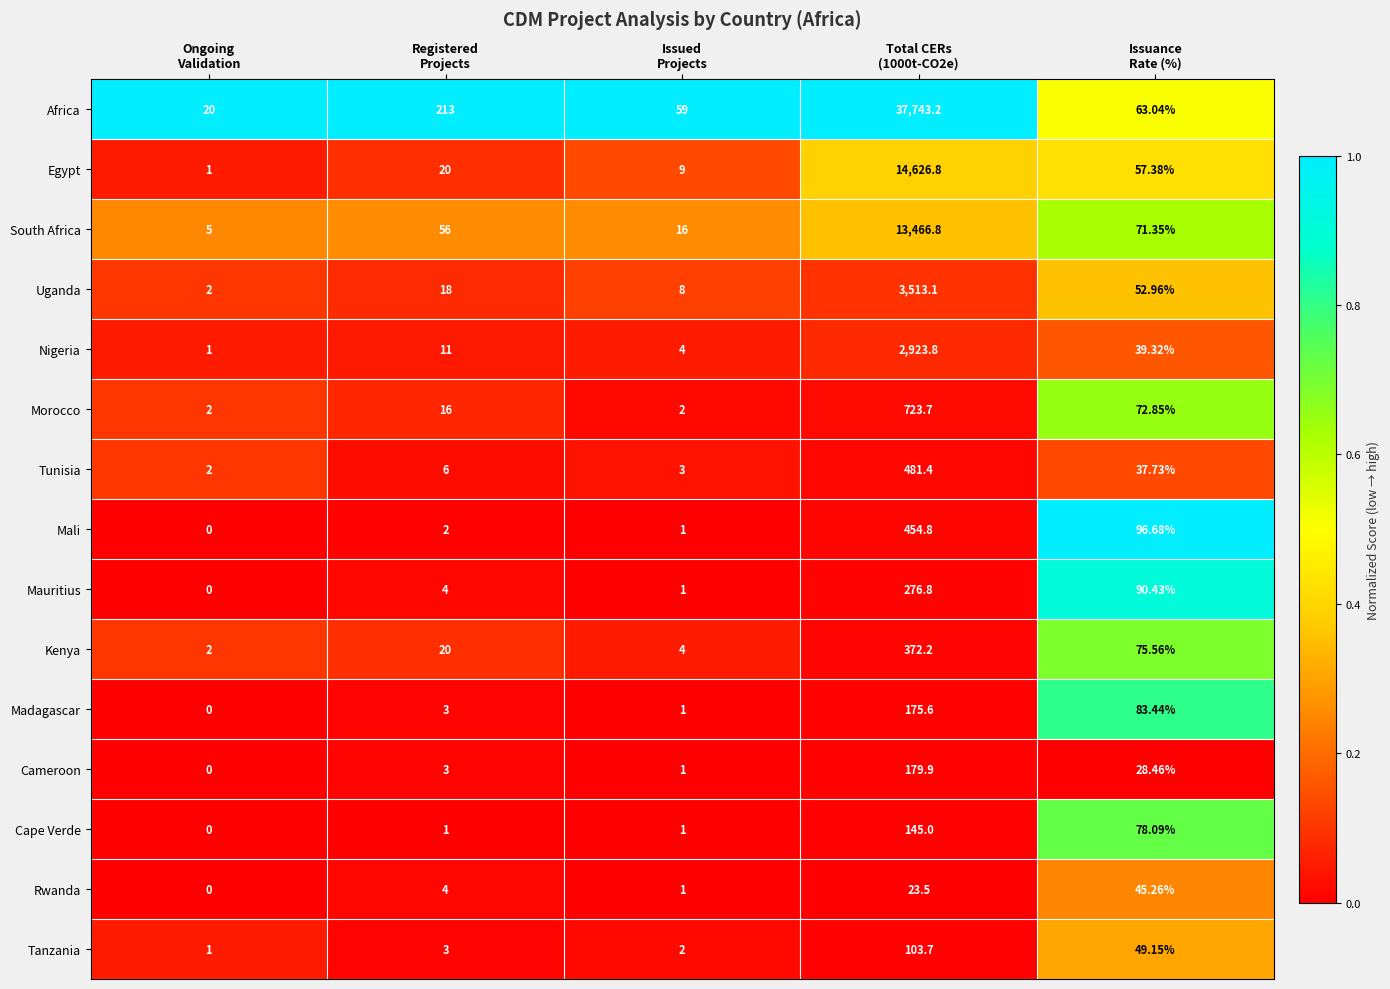

Which series has the widest spread of values?

Africa